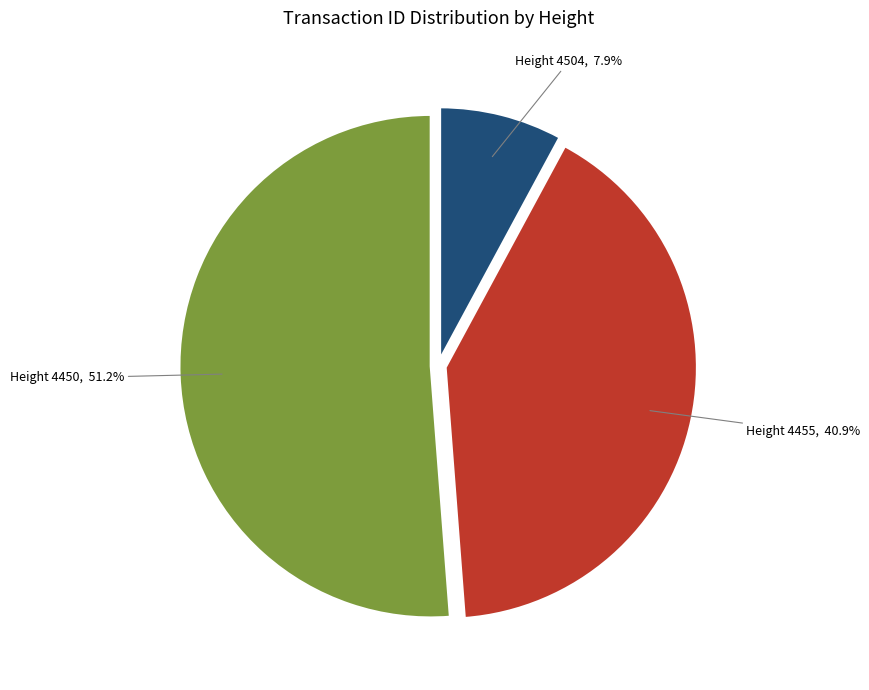

Combined, do Height 4504 and Height 4455 account for over 50%?

No